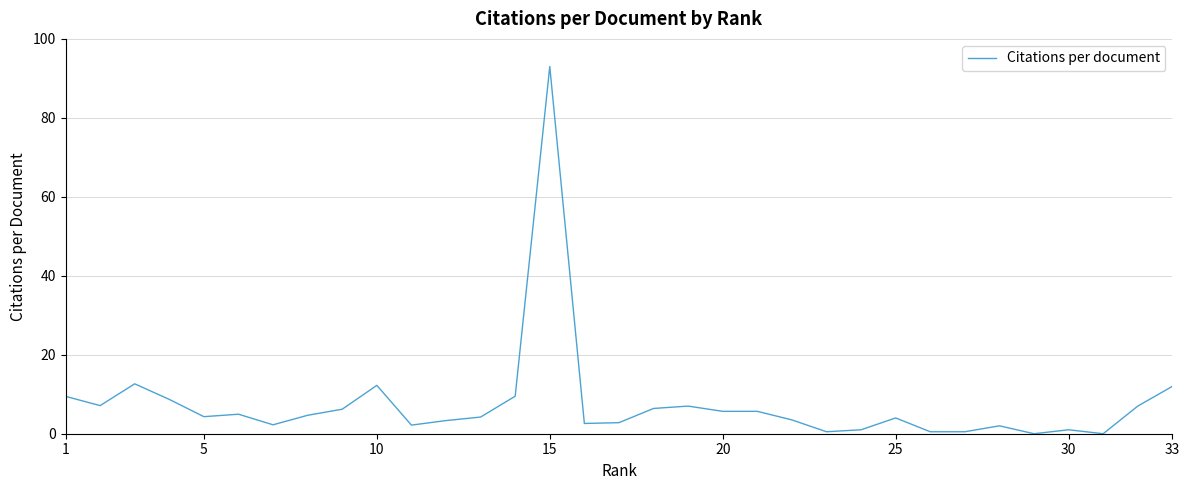

What is the difference between the maximum and minimum values?

93.0